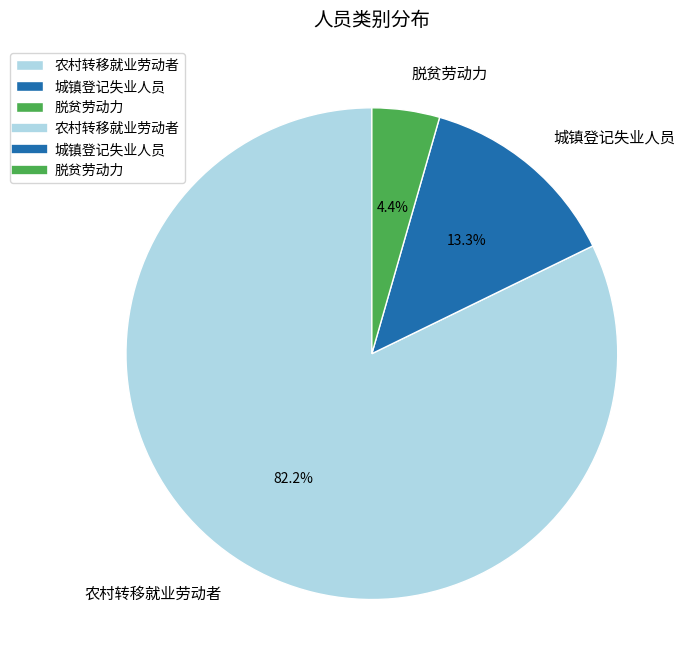

What percentage is the 农村转移就业劳动者 slice, to the nearest percent?

82%